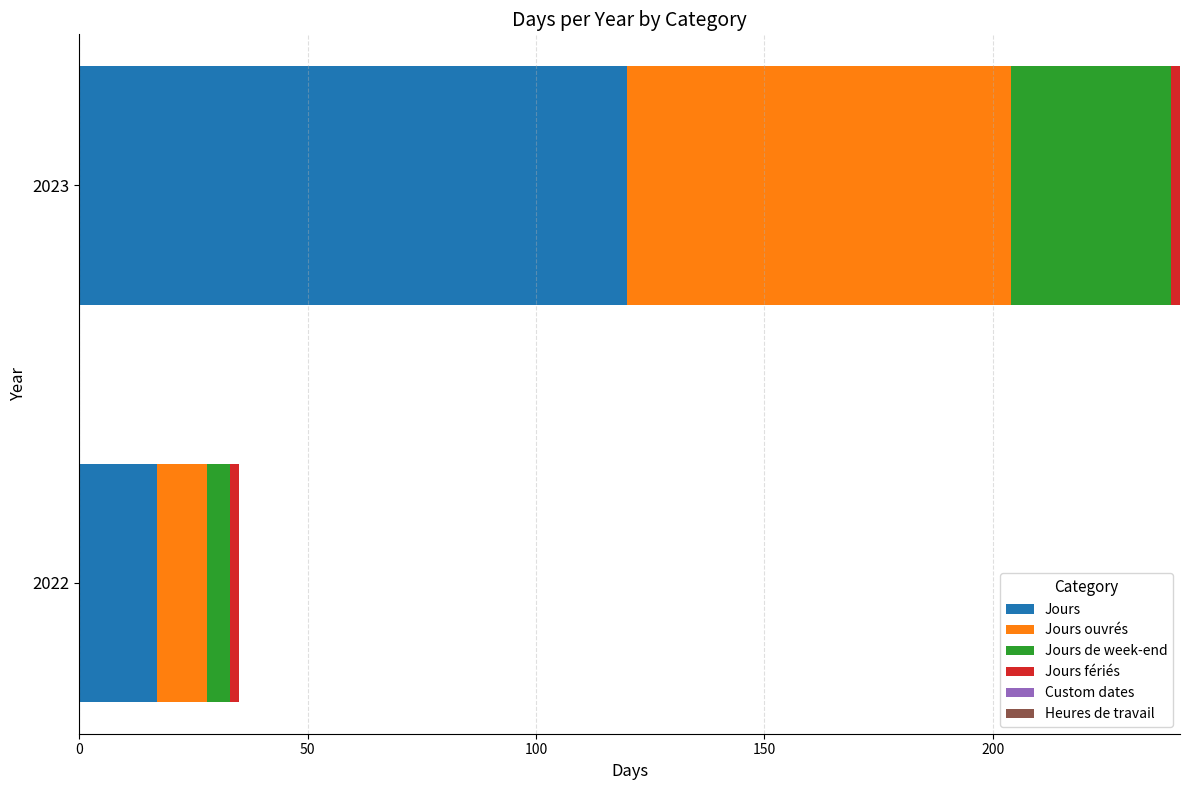

The value of Jours at 2022 is 17. True or false?

True